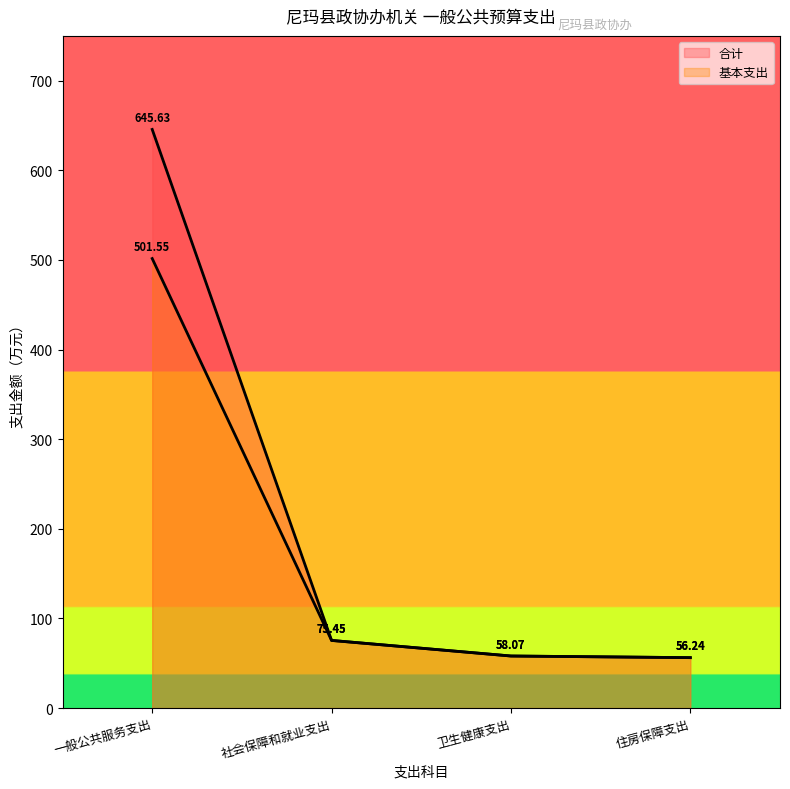

What is the maximum value for 基本支出?

501.6